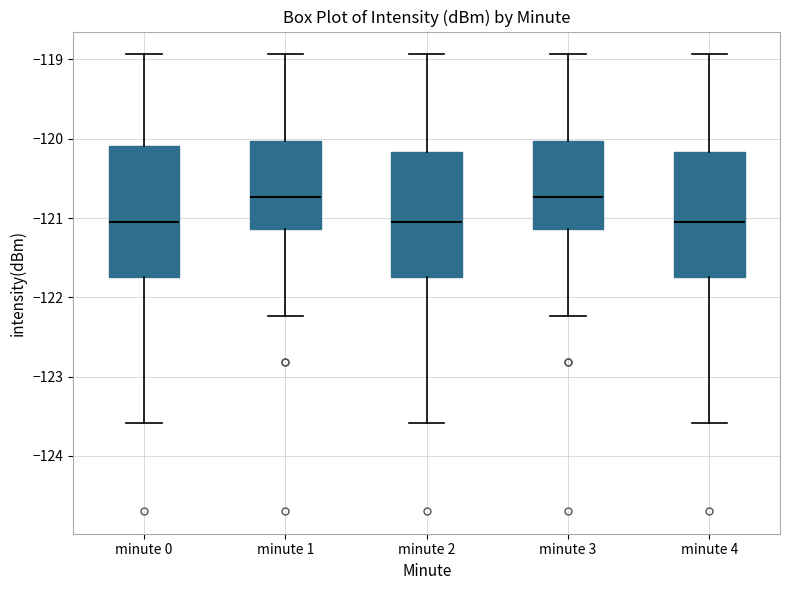

Where does the lower whisker of the box for minute 0 end on the y-axis? The values are not printed on the chart, so give them approximately, as read against the axis.

-123.6